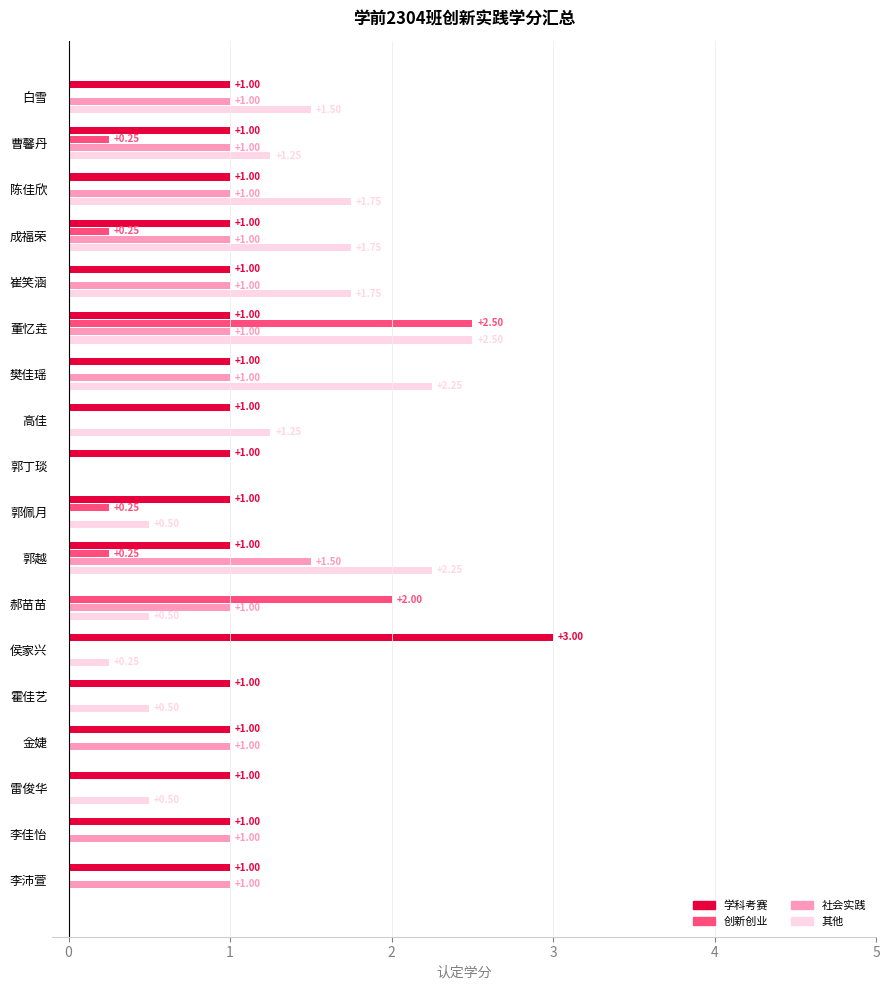

At which category is the sum across all series the highest?

董忆垚